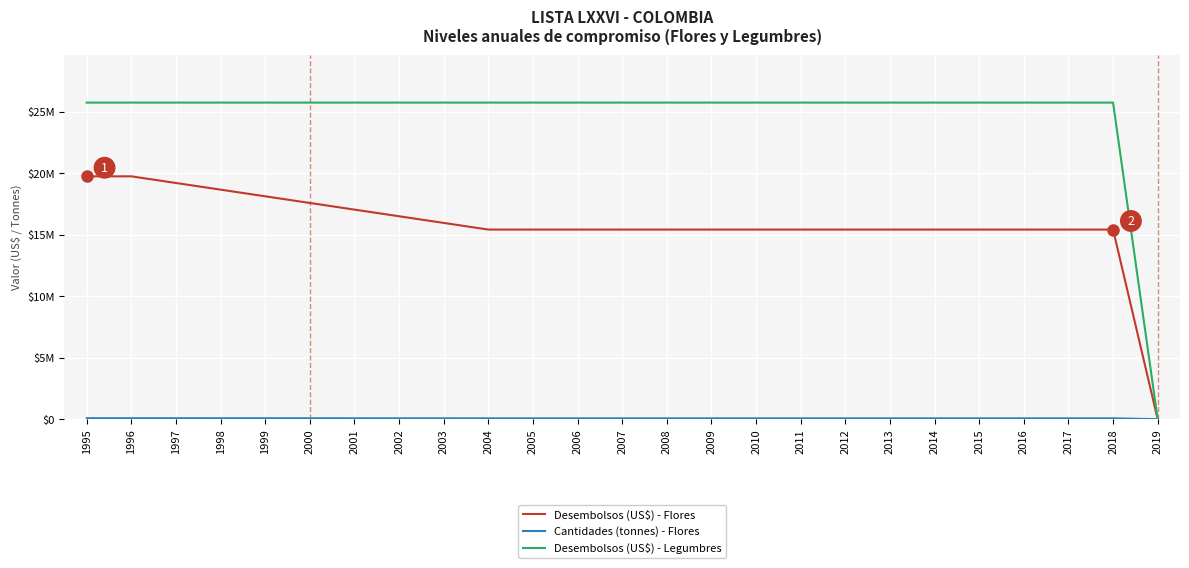

True or false: Desembolsos (US$) - Flores has more than 0 interior local peaks.

False